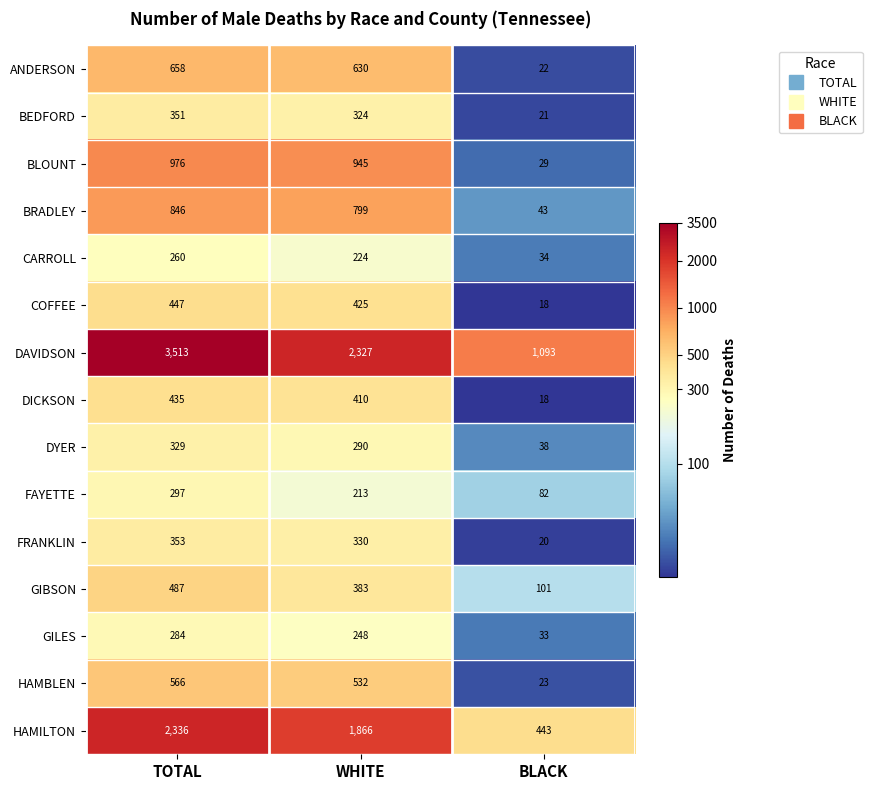

How many data points in FAYETTE are less than 213?

1